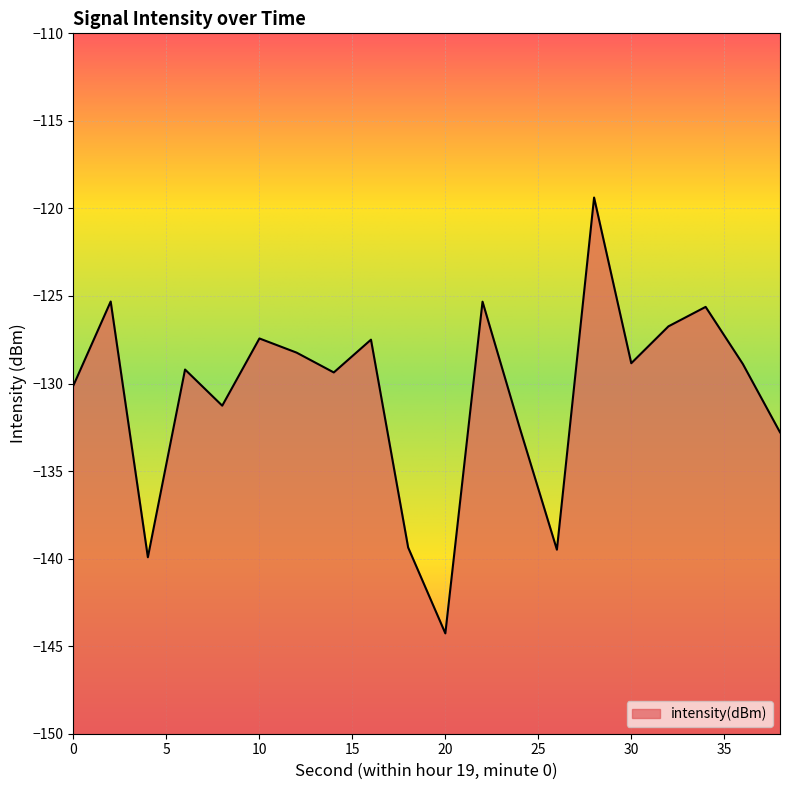

What is the minimum value shown in the chart?

-144.3